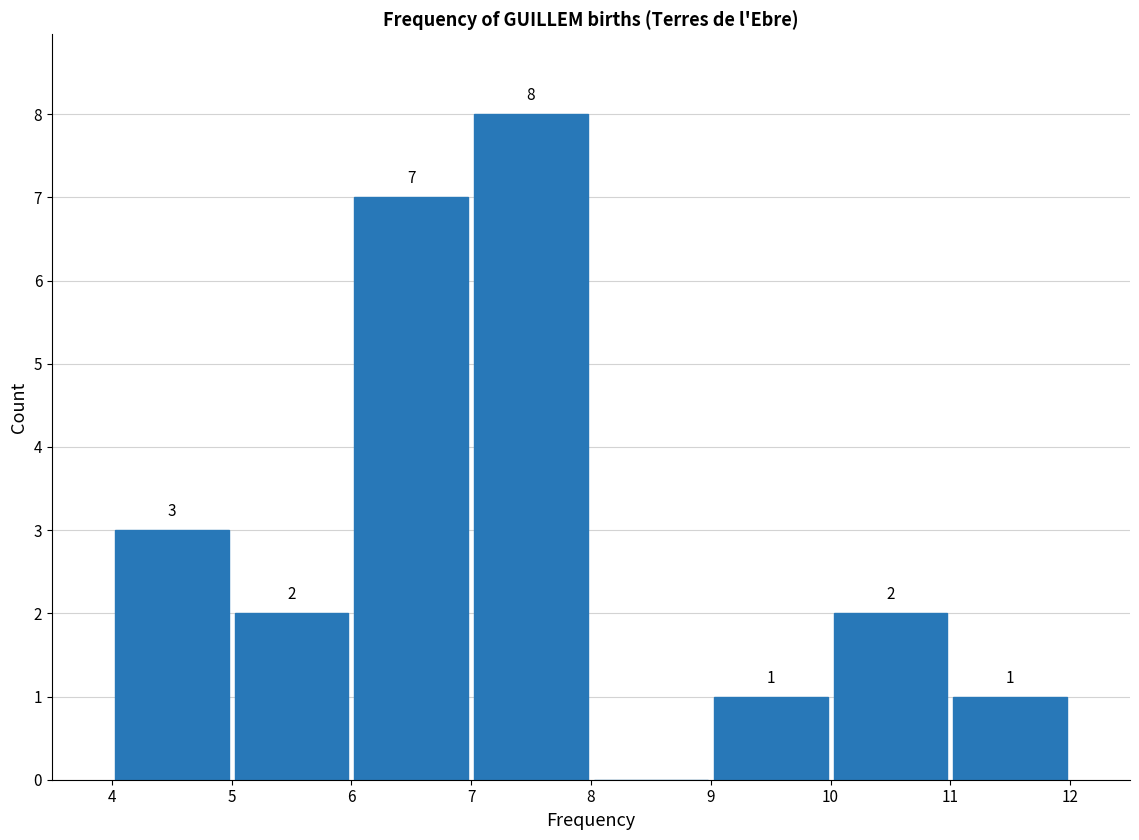

Over which range of the x-axis is the bar tallest?

7 to 8